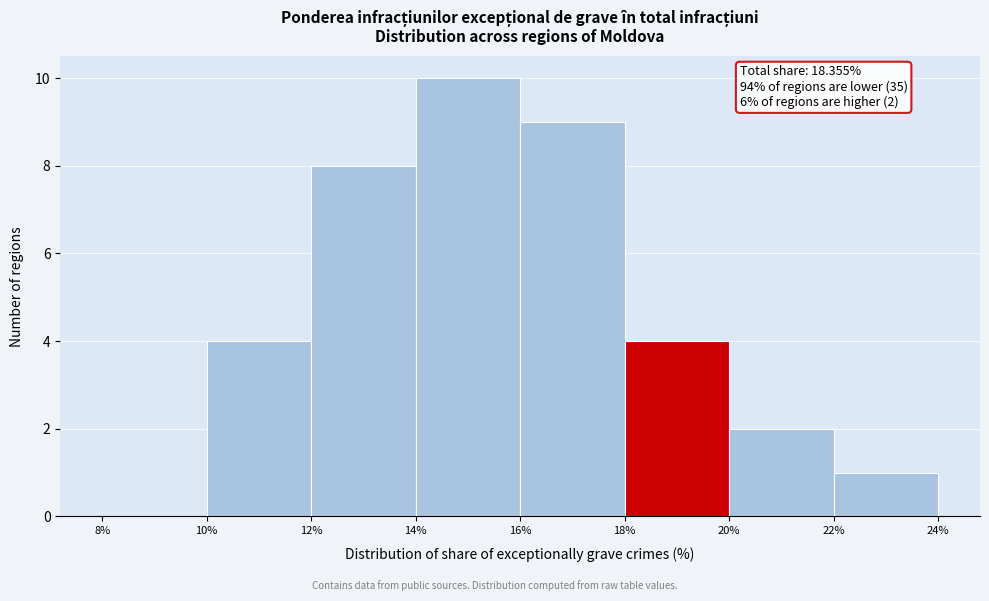

Which range on the x-axis has the tallest bar?

14% to 16%